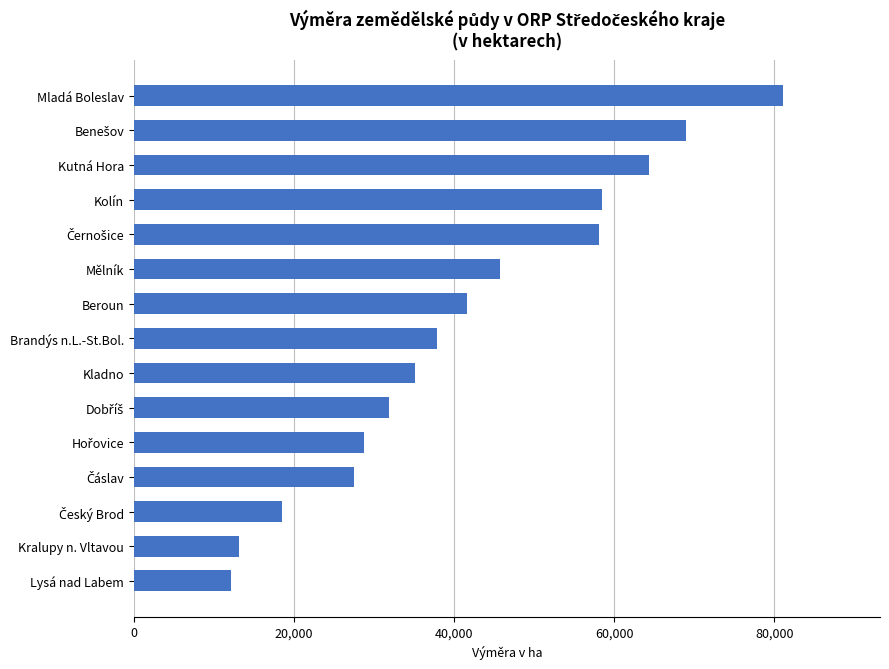

Between Beroun and Kutná Hora, which is larger?

Kutná Hora